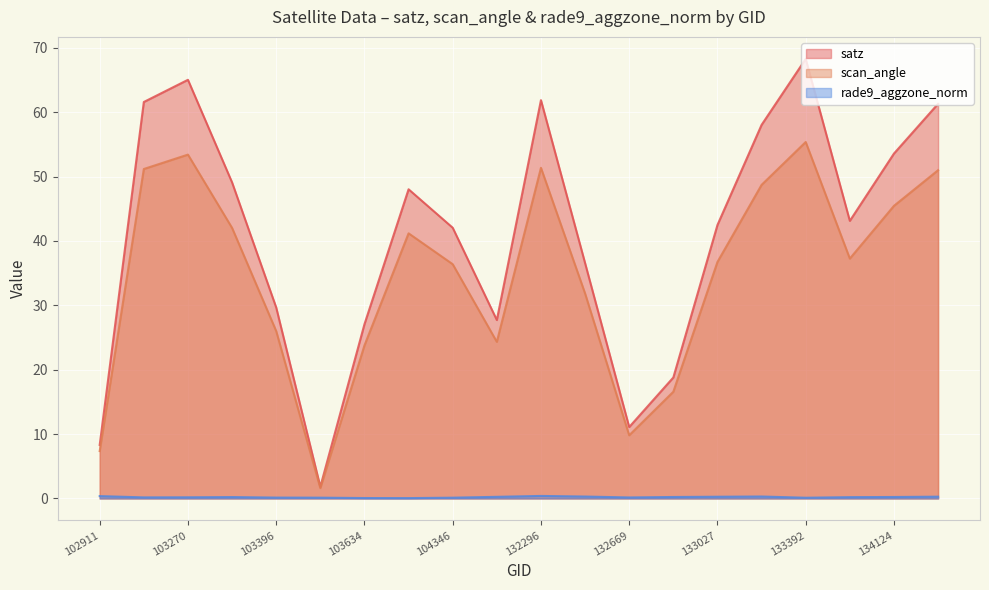

At which label is rade9_aggzone_norm closest to 0?

103752